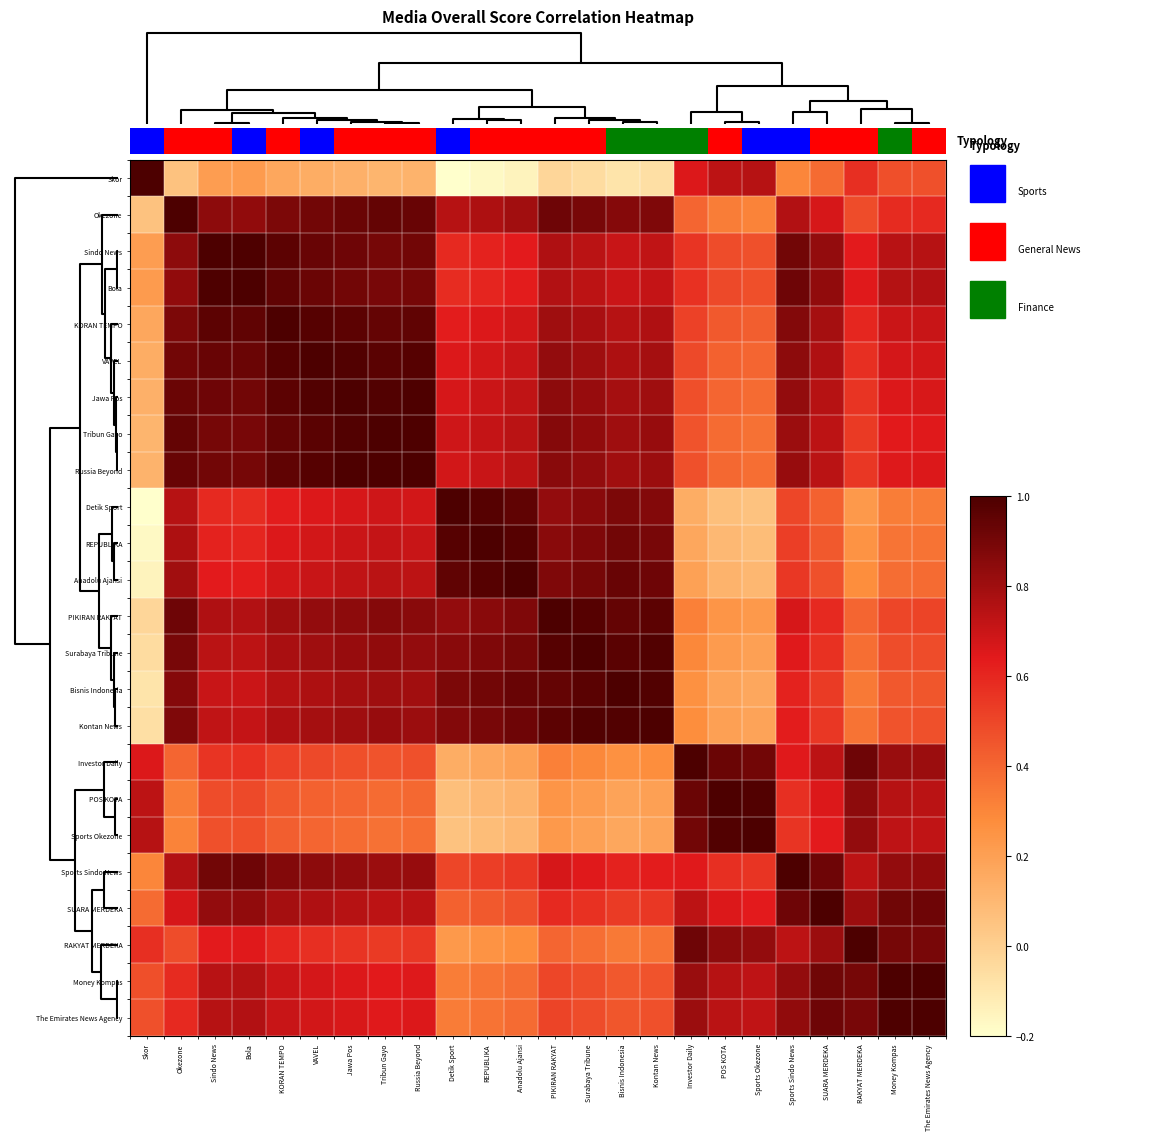

At how many categories does at least one series exceed 0?

24